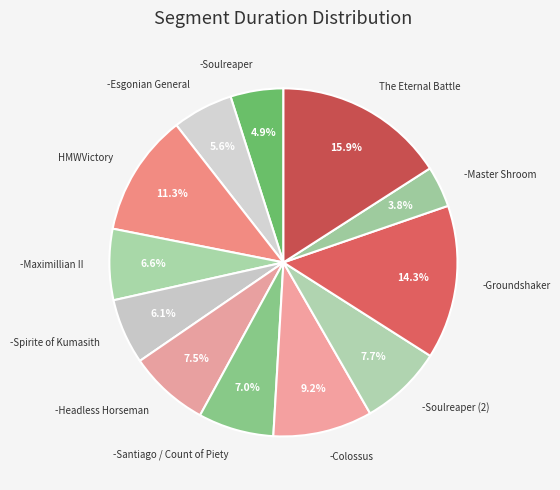

Is -Spirite of Kumasith the majority of the pie?

No